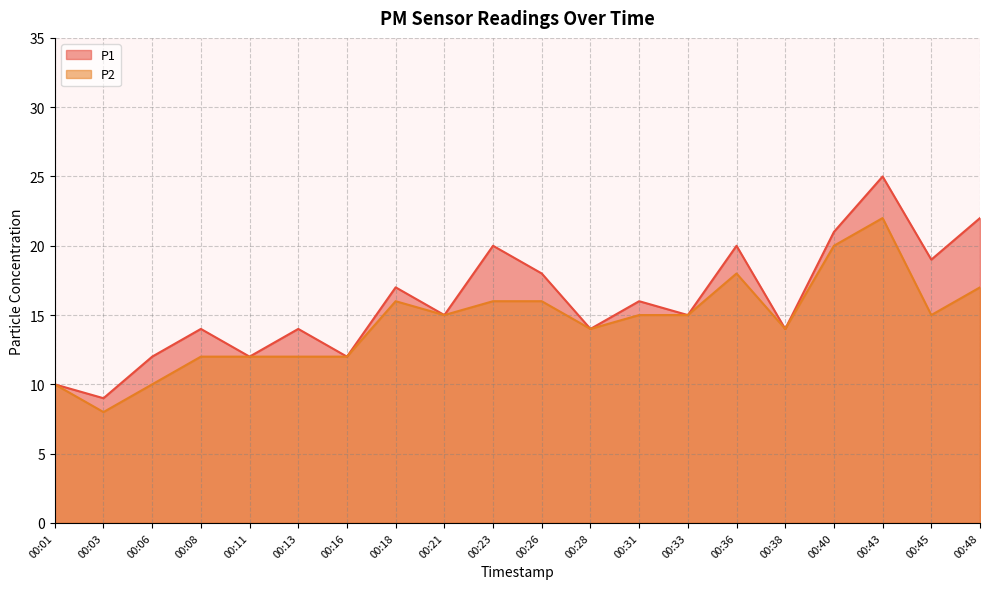

Which series has the widest spread of values?

P1